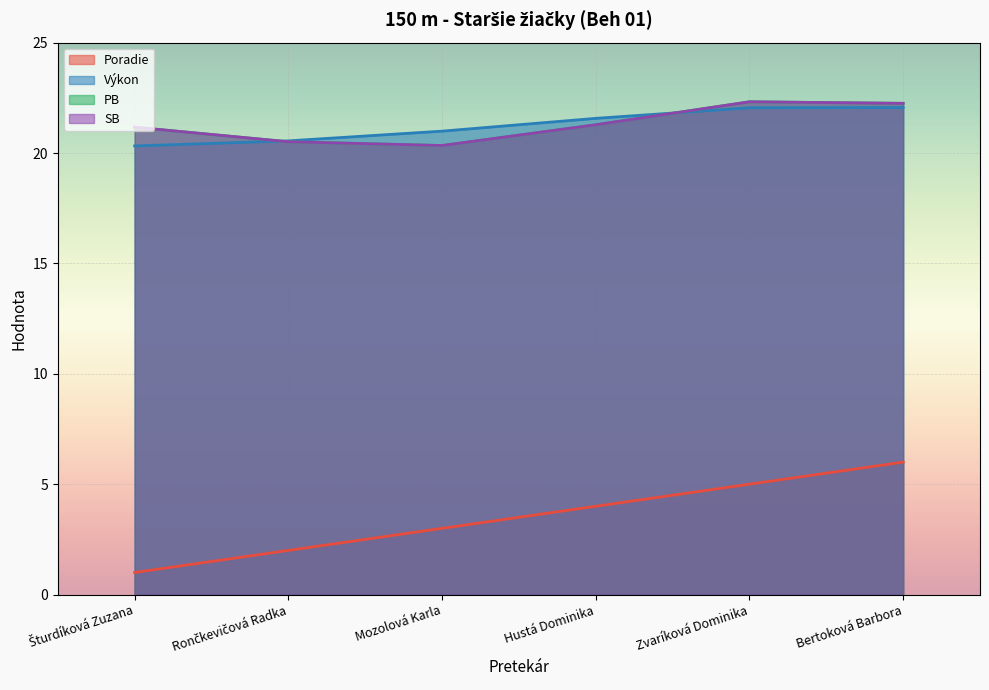

At which label is PB closest to 21?

Šturdíková Zuzana